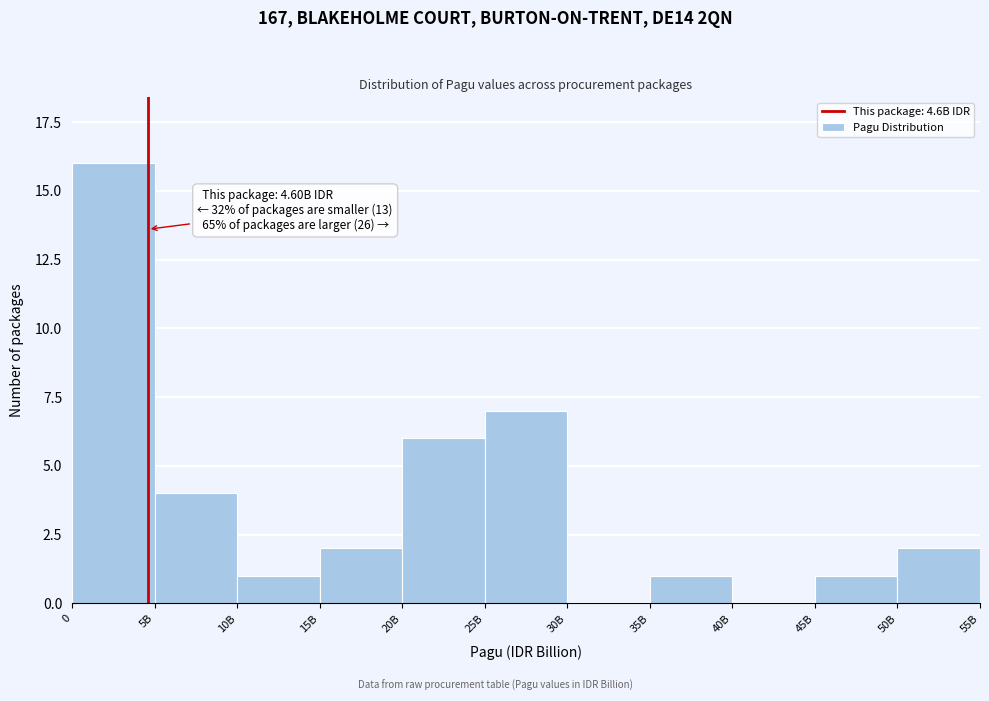

Reading right to left, extract all data points from this chart.

50B=2	45B=1	40B=0	35B=1	30B=0	25B=7	20B=6	15B=2	10B=1	5B=4	0=16